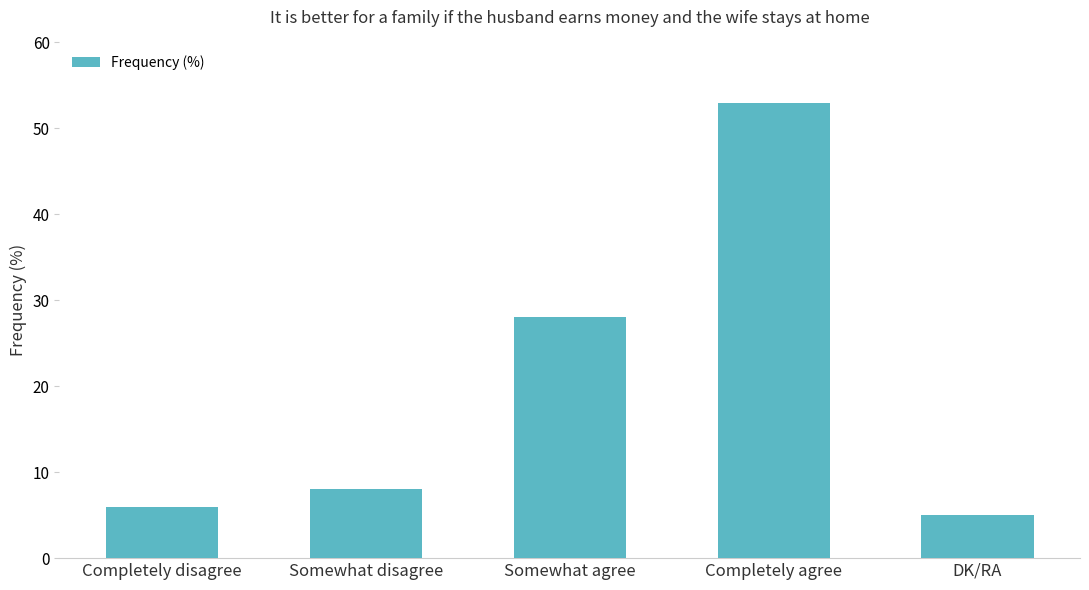

List the labels in order of value, smallest first.

DK/RA, Completely disagree, Somewhat disagree, Somewhat agree, Completely agree